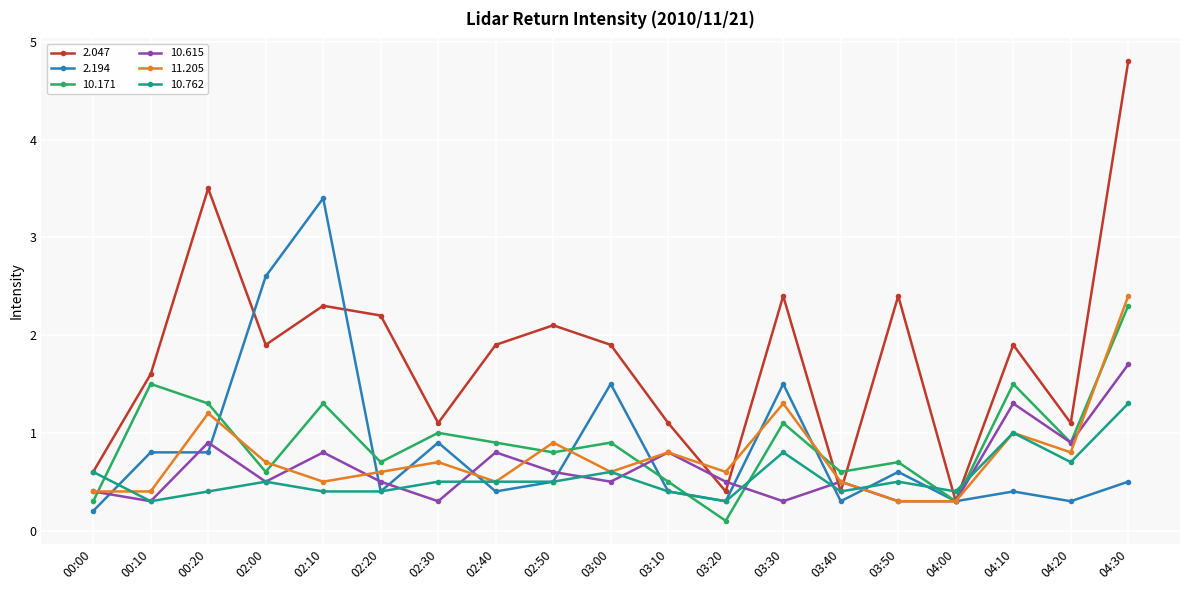

At which category does 2.047 reach its first local peak?

00:20